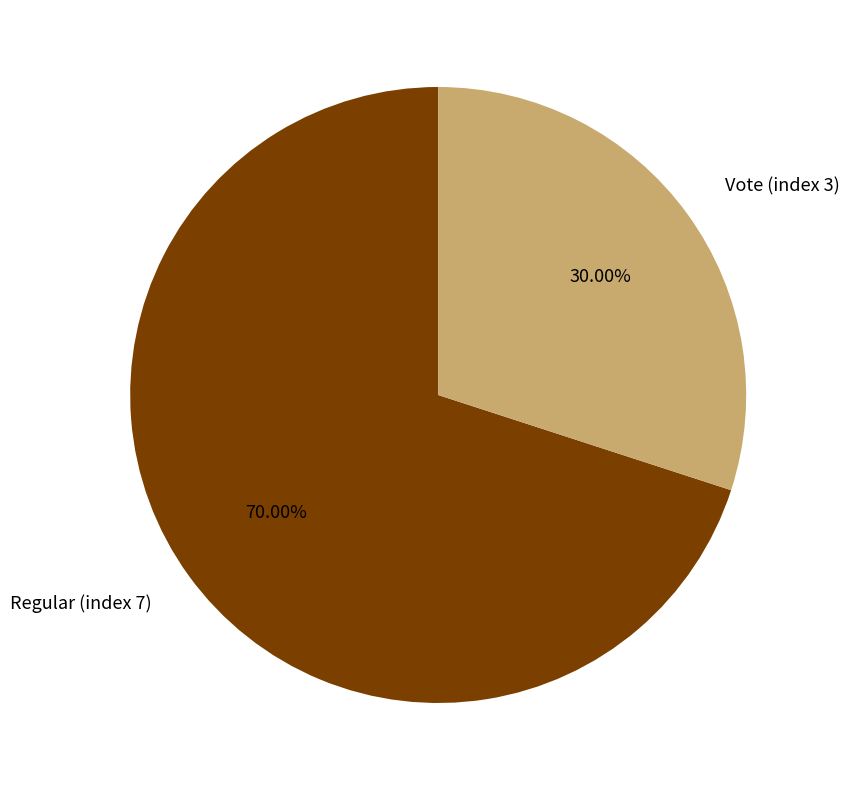

Combined, what portion of the pie is Vote (index 3) and Regular (index 7)?

100.0%